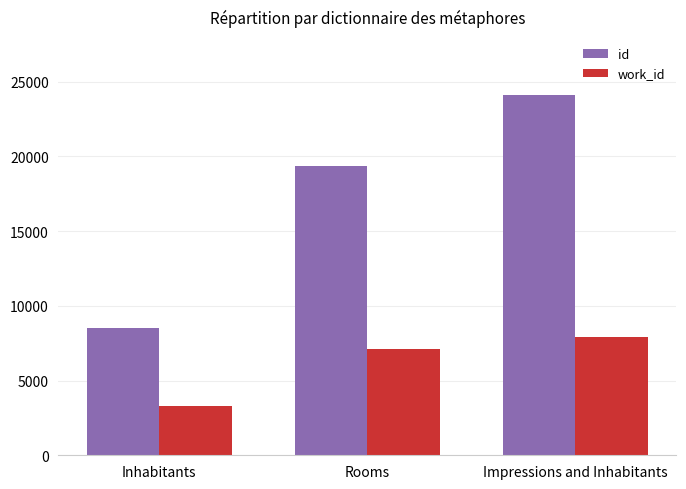

Reading right to left, what are all the values shown in this chart?

id: Impressions and Inhabitants=24084	Rooms=19363	Inhabitants=8536
work_id: Impressions and Inhabitants=7945	Rooms=7137	Inhabitants=3275